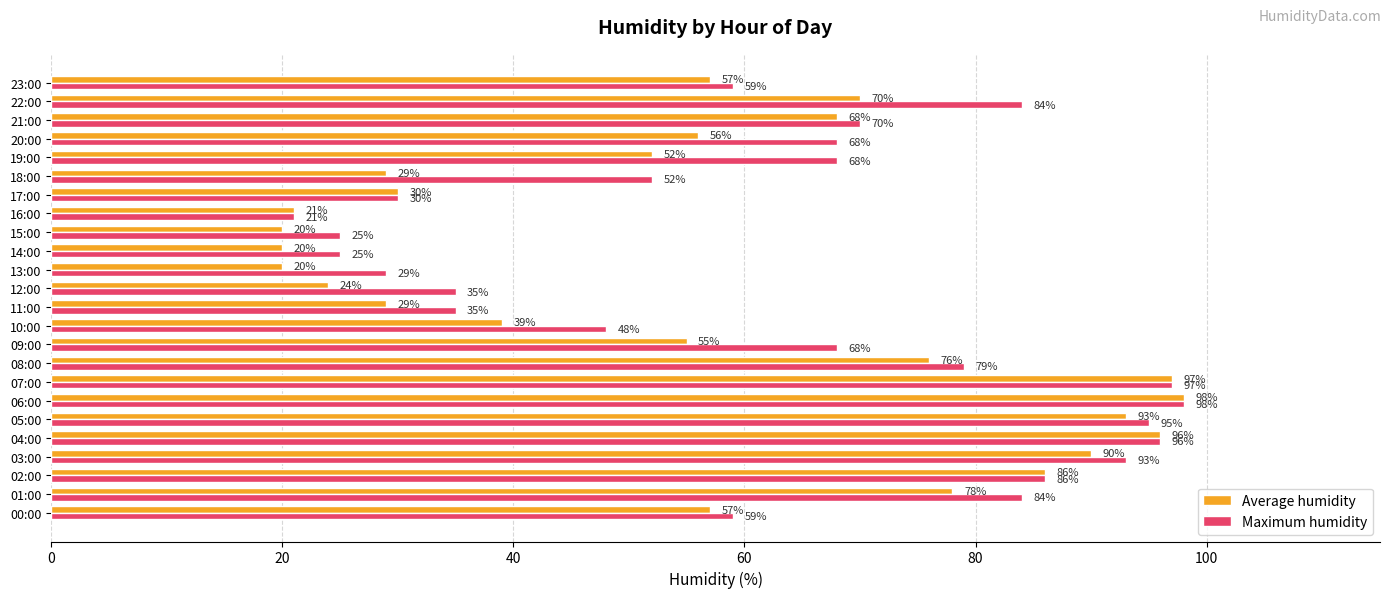

Between 12:00 and 23:00, which series saw the biggest shift?

Average humidity